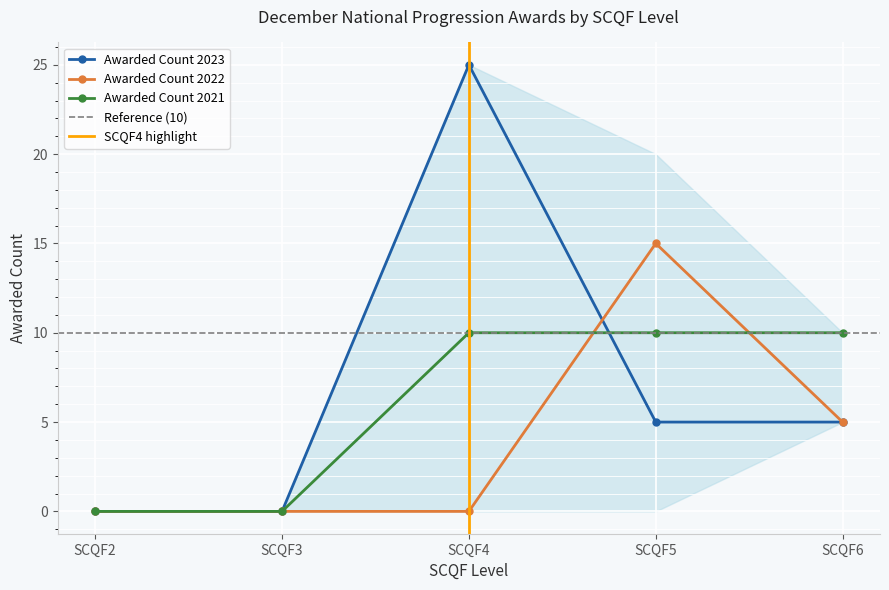

How many Awarded Count 2022 values are between 0 and 5?

4